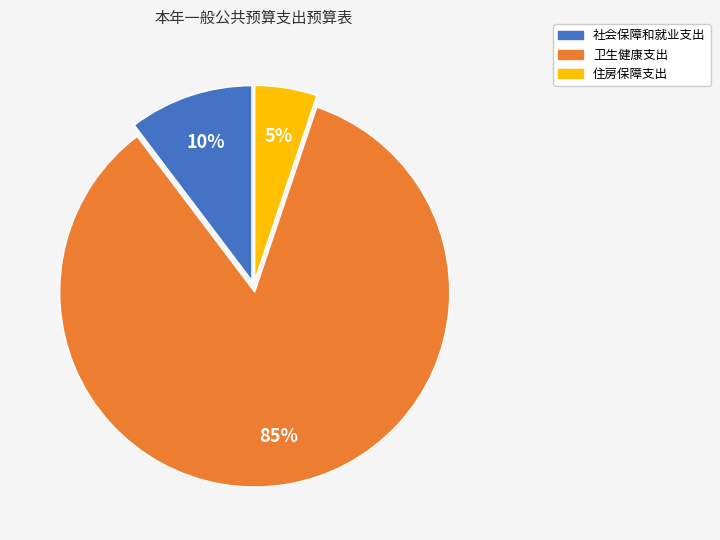

How many slices are in this pie chart?

3